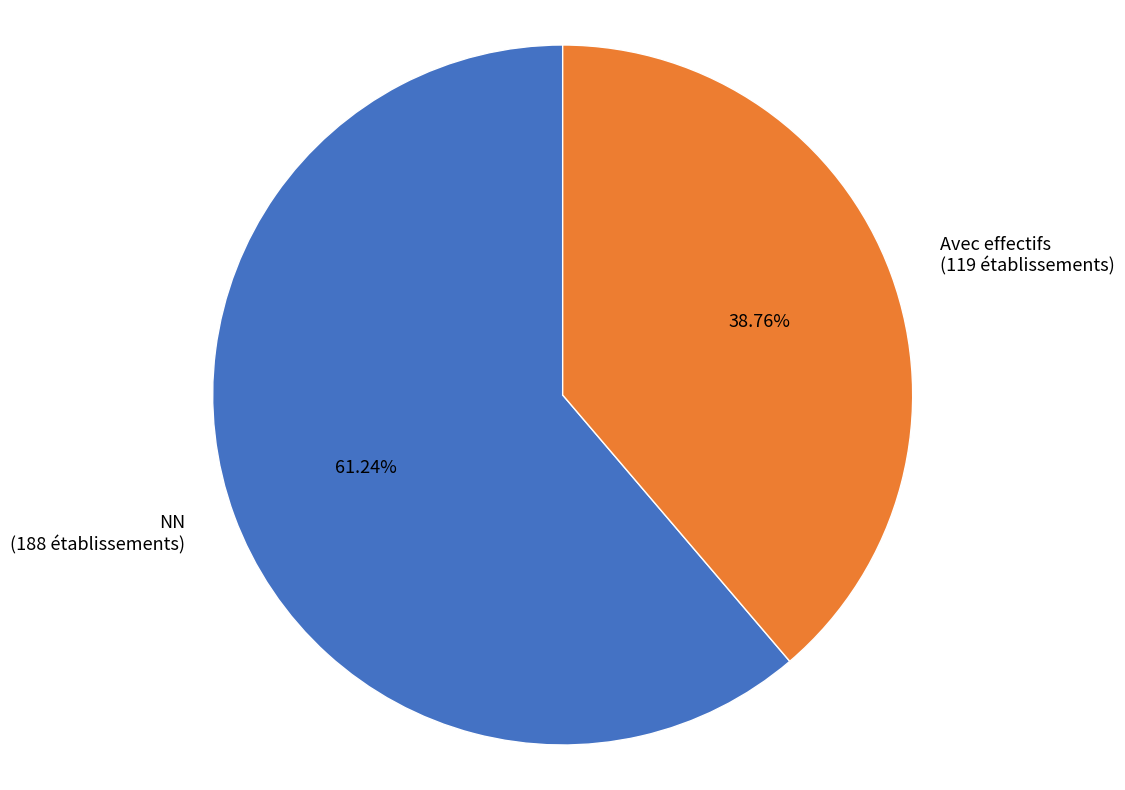

Rank the categories by value from highest to lowest.

NN (188 établissements), Avec effectifs (119 établissements)